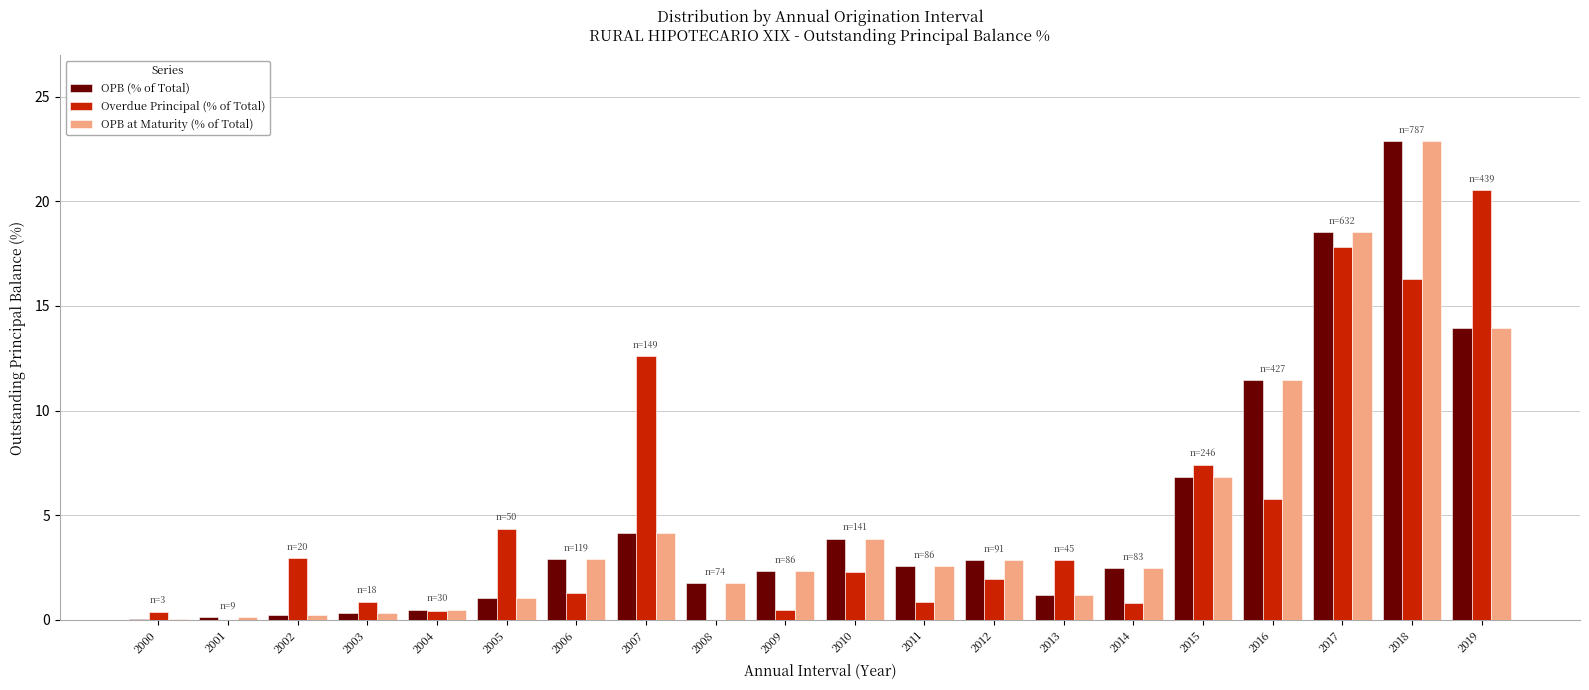

Which category has the highest value across all series?

2018